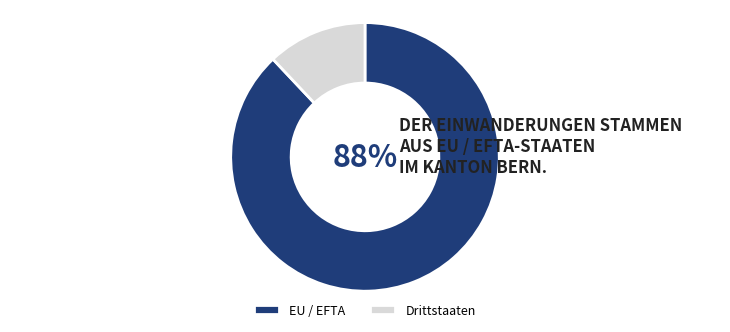

How many segments does this pie chart have?

2